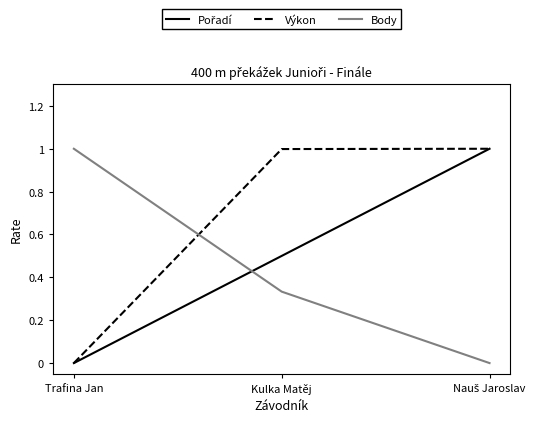

What is the highest value of the Výkon series?

1.0